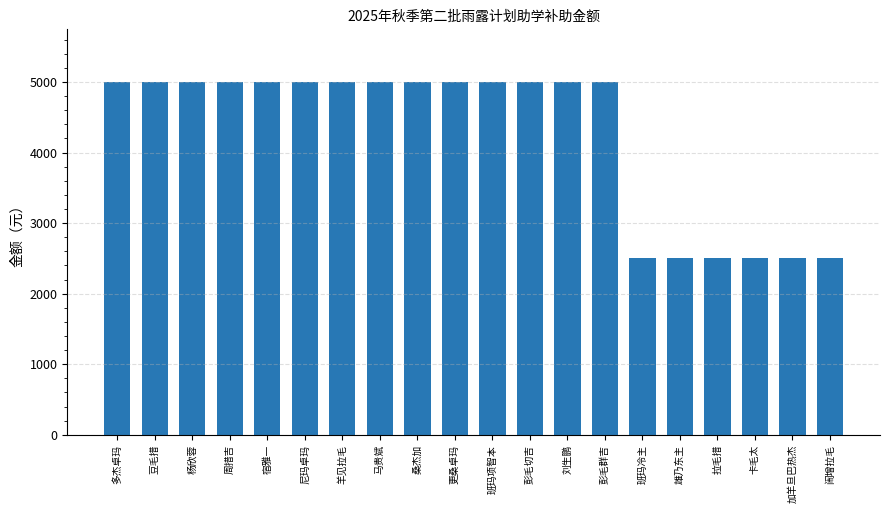

What is the value of the 6th bar from the left?

5000